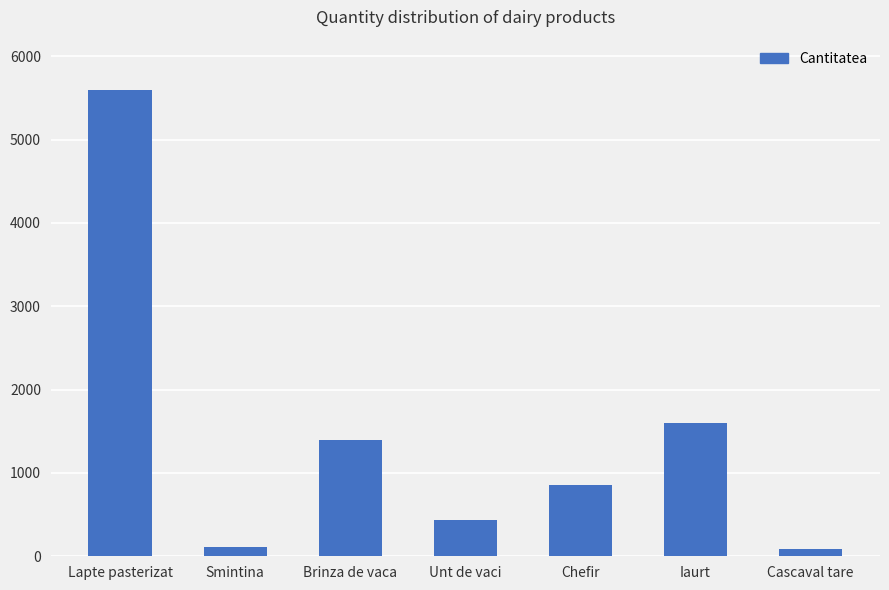

What is the difference between the maximum and minimum values?

5510